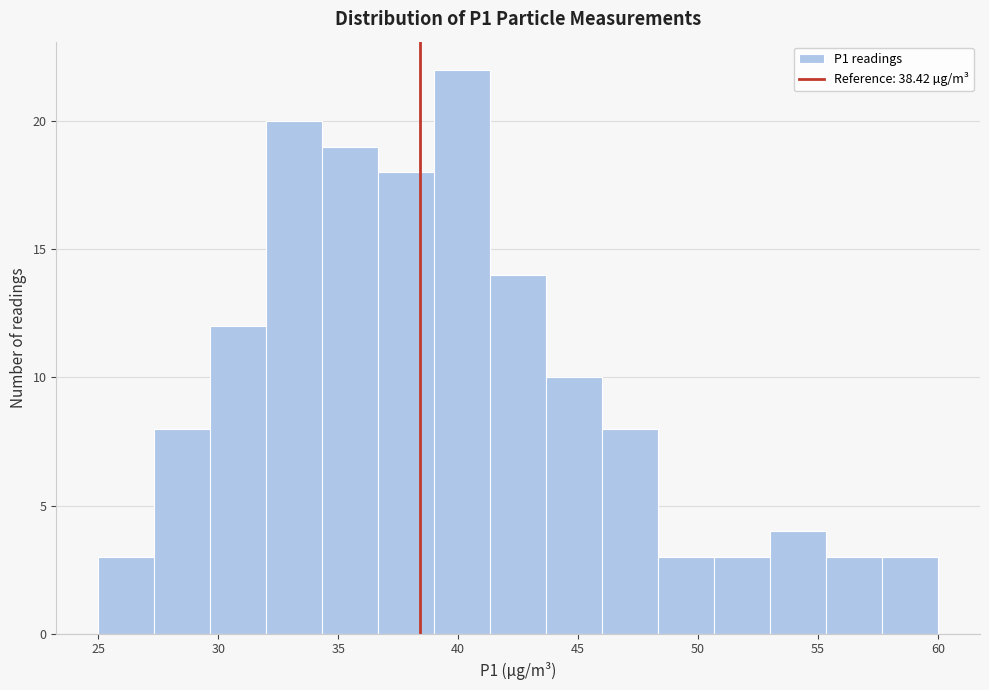

Reading left to right, list every bar in this chart as the range it spans on the x-axis followed by its height. Neither the bar edges nor the heights are printed on the chart, so give them approximately, as read against the axes.

25.0 to 27.5: 3
27.5 to 29.5: 8
29.5 to 32.0: 12
32.0 to 34.5: 20
34.5 to 36.5: 19
36.5 to 39.0: 18
39.0 to 41.5: 22
41.5 to 43.5: 14
43.5 to 46.0: 10
46.0 to 48.5: 8
48.5 to 50.5: 3
50.5 to 53.0: 3
53.0 to 55.5: 4
55.5 to 57.5: 3
57.5 to 60.0: 3